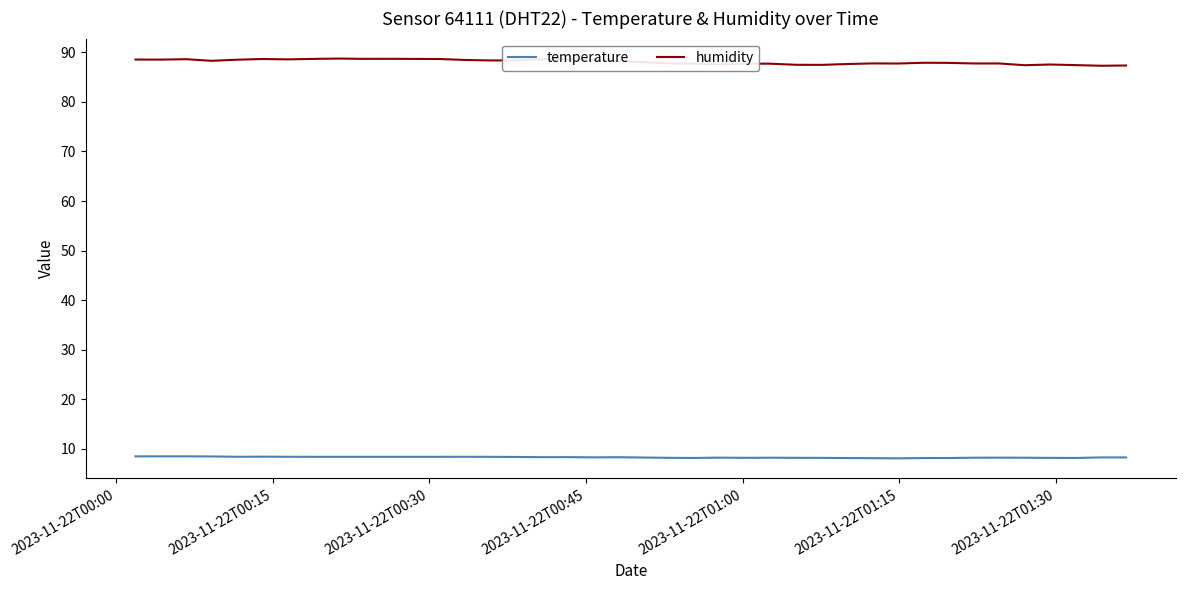

Which series has the largest total across all categories?

humidity